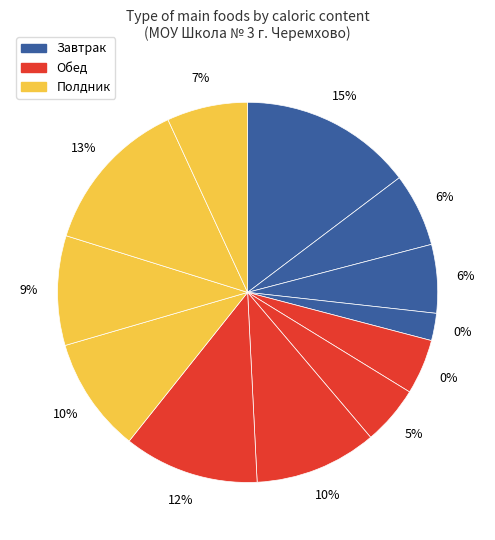

What is the ratio of the value at Каша рисовая молочная to the value at Макаронные изделия?

1.3